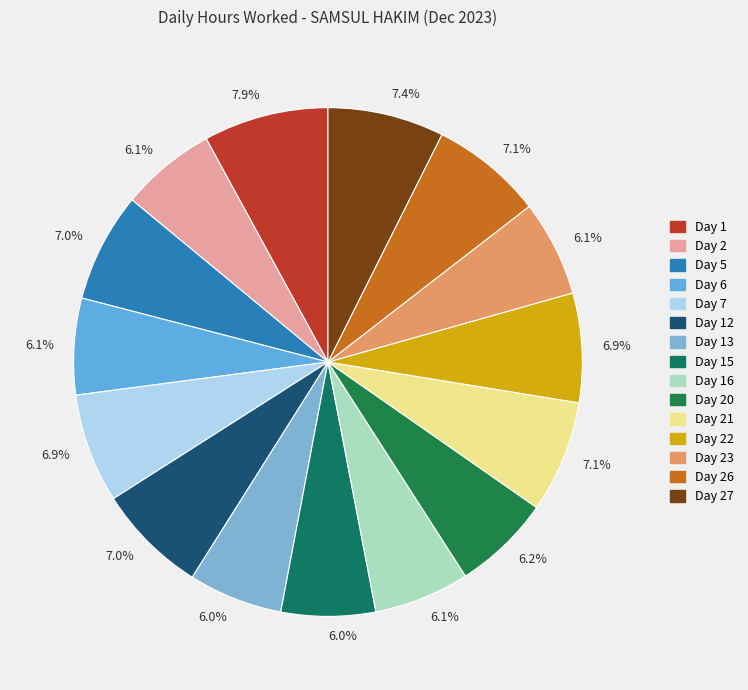

What is the ratio of the value at Day 16 to the value at Day 5?

0.9